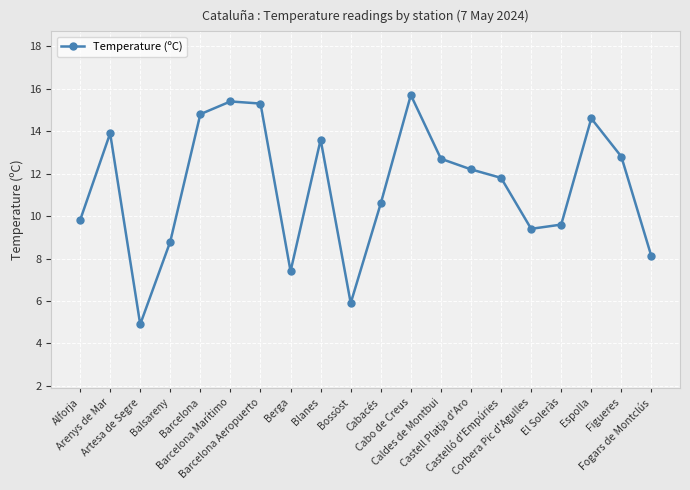

Is it true that the value at Bossòst is 5.9?

True